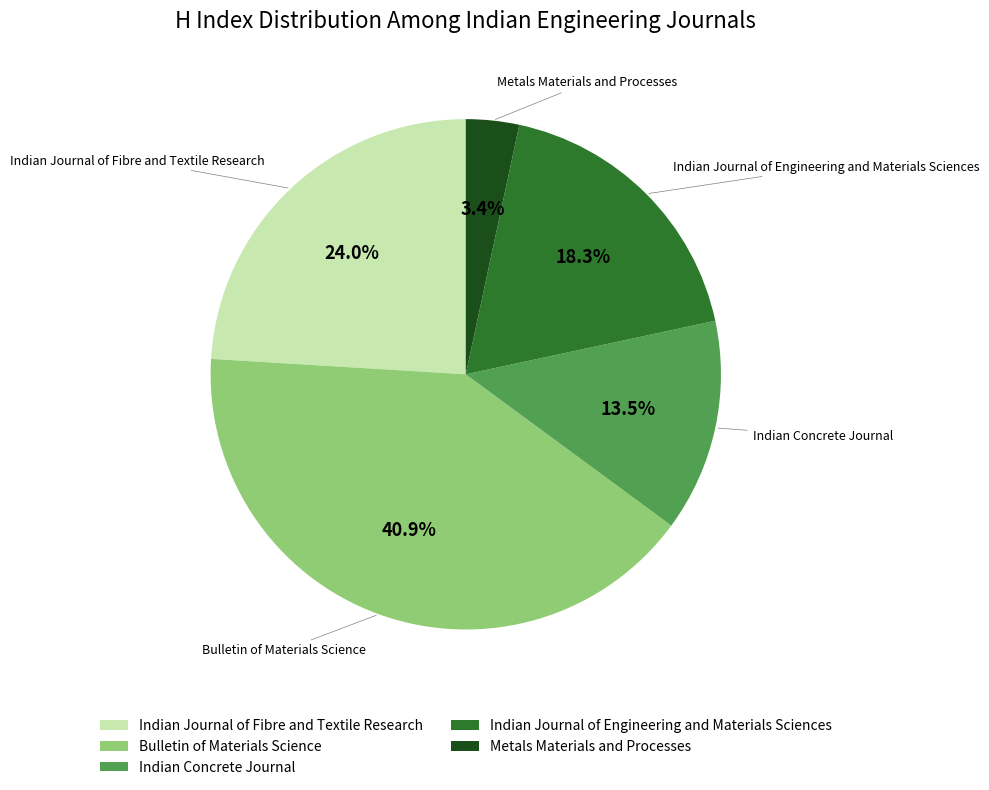

Is Indian Journal of Fibre and Textile Research the majority of the pie?

No